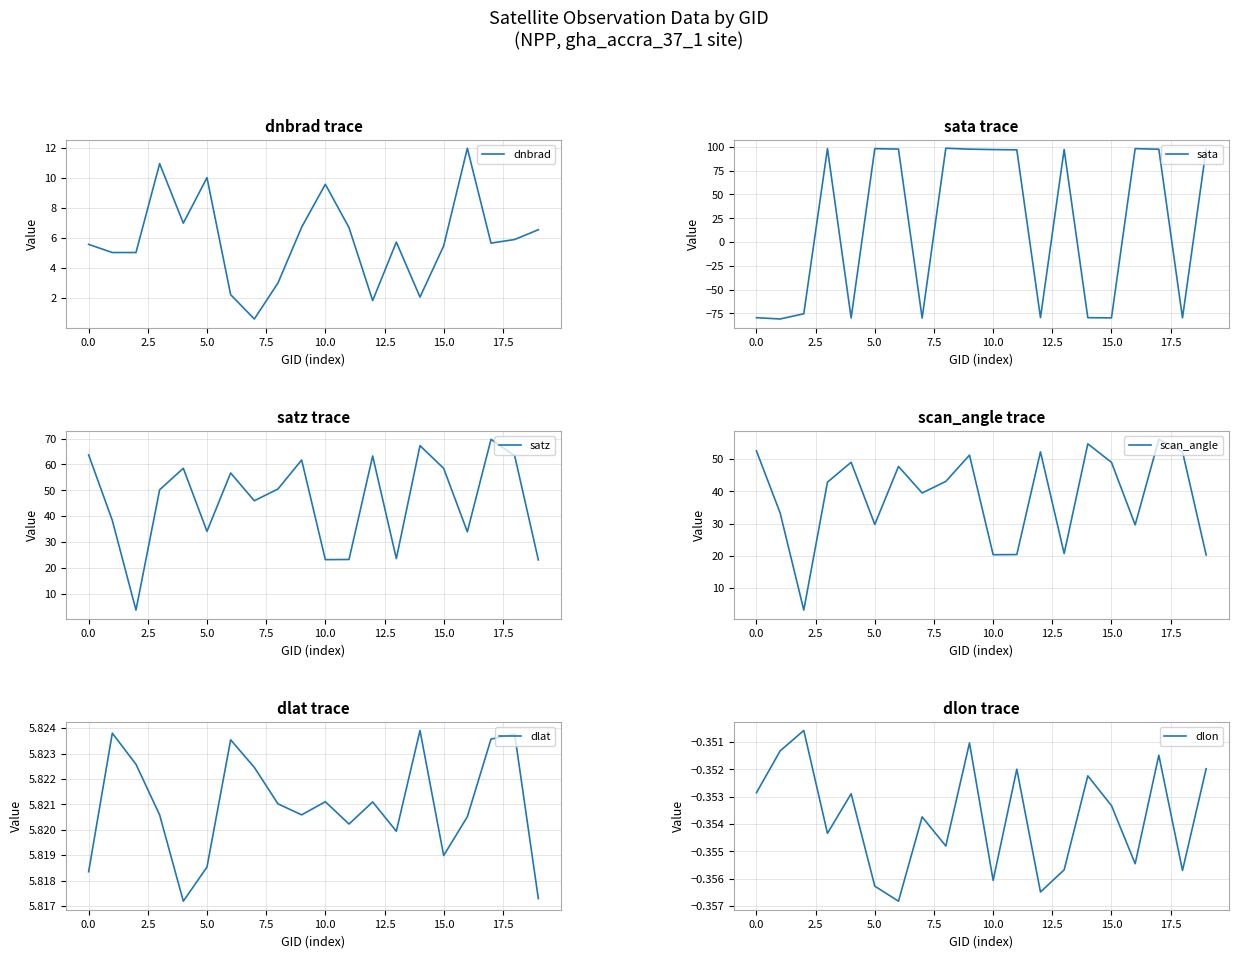

In dlat, how many points are higher than both neighbors (excluding endpoints)?

6